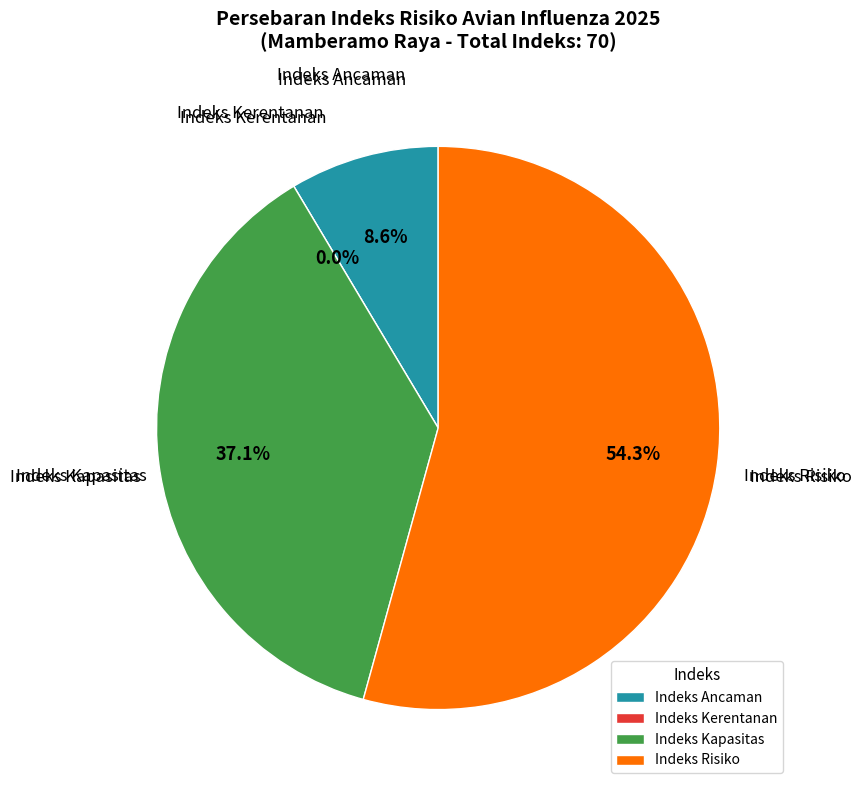

To the nearest percent, what portion does Mamberamo Raya (Ancaman) represent?

9%